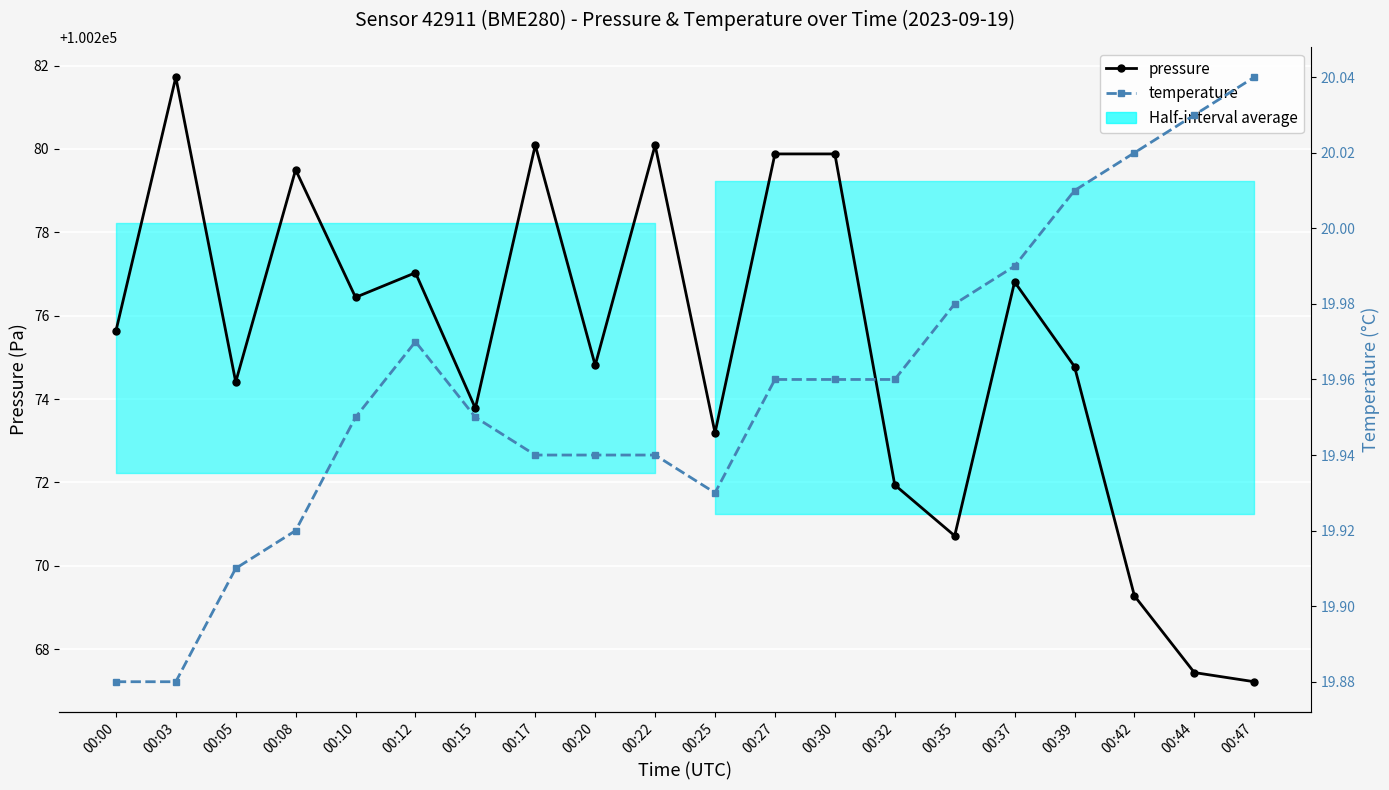

True or false: pressure and temperature intersect in this chart.

False